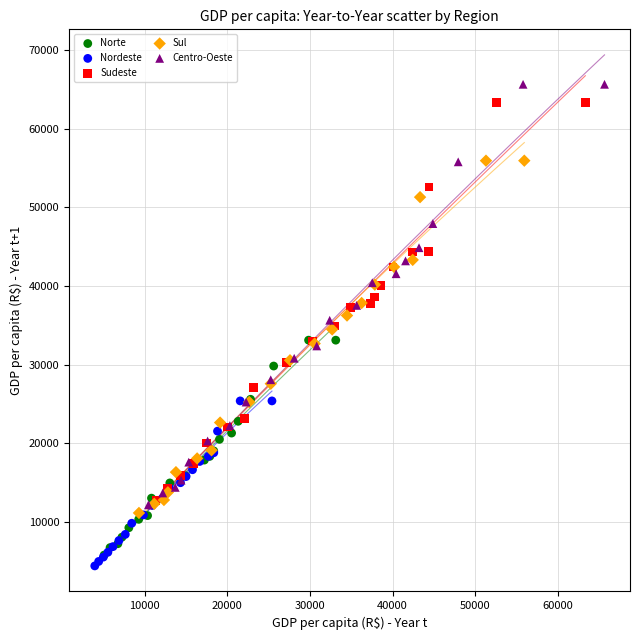

Which series has the widest spread of Y values?

Centro-Oeste